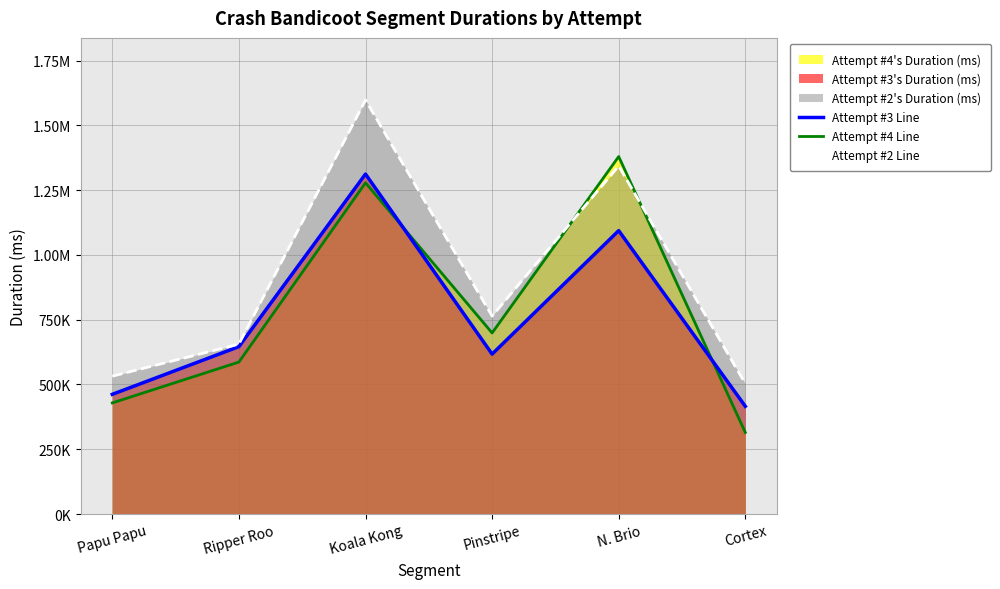

The value of Attempt #4 Line at Koala Kong is 642418. True or false?

False